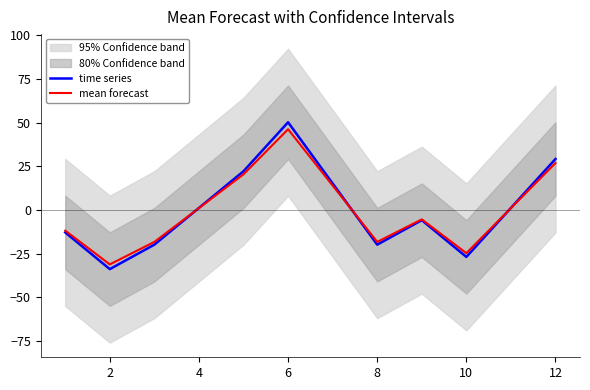

Reading right to left, transcribe all the data shown in this chart.

time series: 29.2	1.2	-26.8	-5.8	-19.8	15.2	50.2	22.2	1.2	-19.8	-33.8	-12.8
mean forecast: 26.8	1.1	-24.7	-5.4	-18.2	14.0	46.2	20.4	1.1	-18.2	-31.1	-11.8